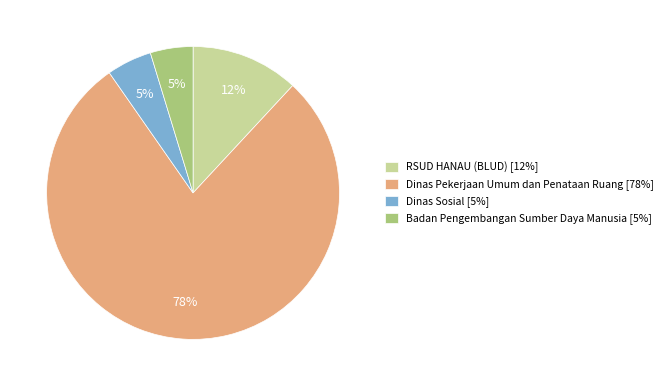

To the nearest percent, what is the average slice percentage?

25%